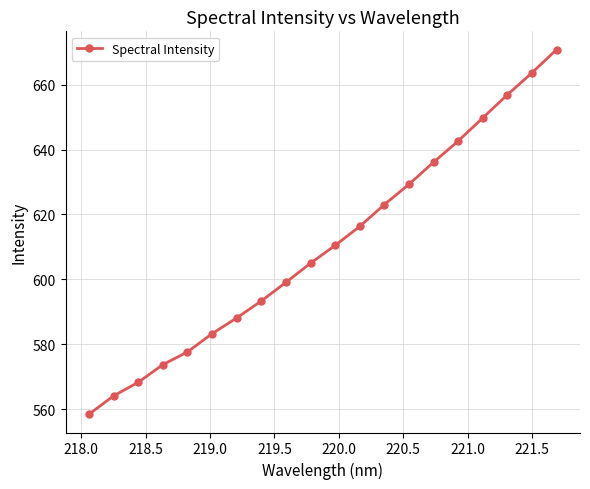

True or false: there are more than 0 points higher than both neighbors.

False